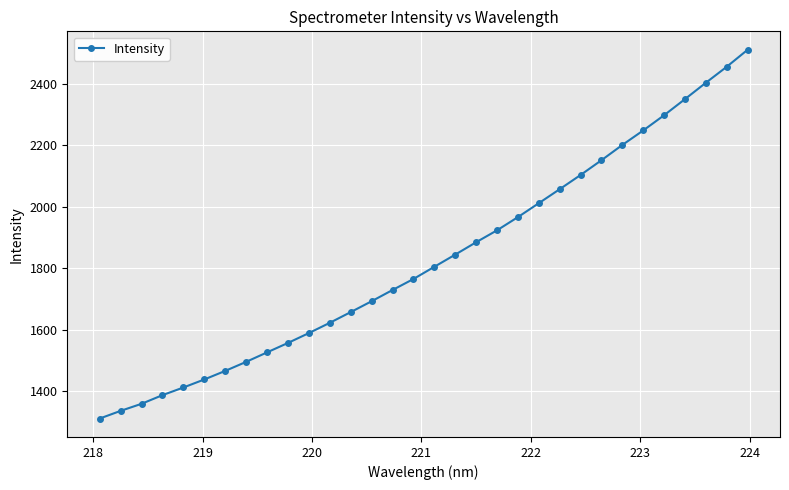

True or false: there are more than 2 points higher than both neighbors.

False